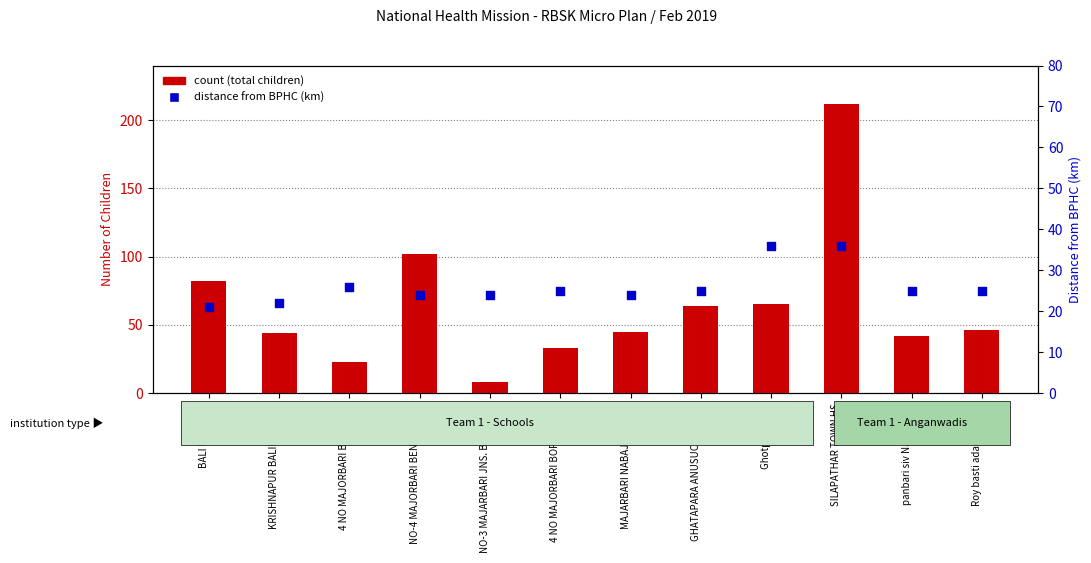

Is the value of count at BALI KHUTI LP greater than the value of distance from BPHC (km) at NO-3 MAJARBARI JNS. BODO LPS?

Yes